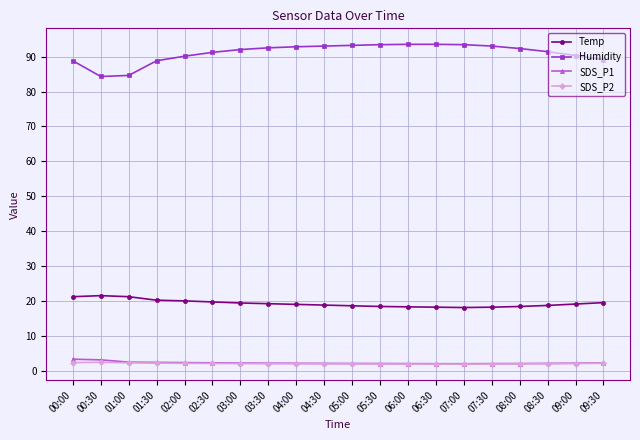

Which series has the largest total across all categories?

Humidity